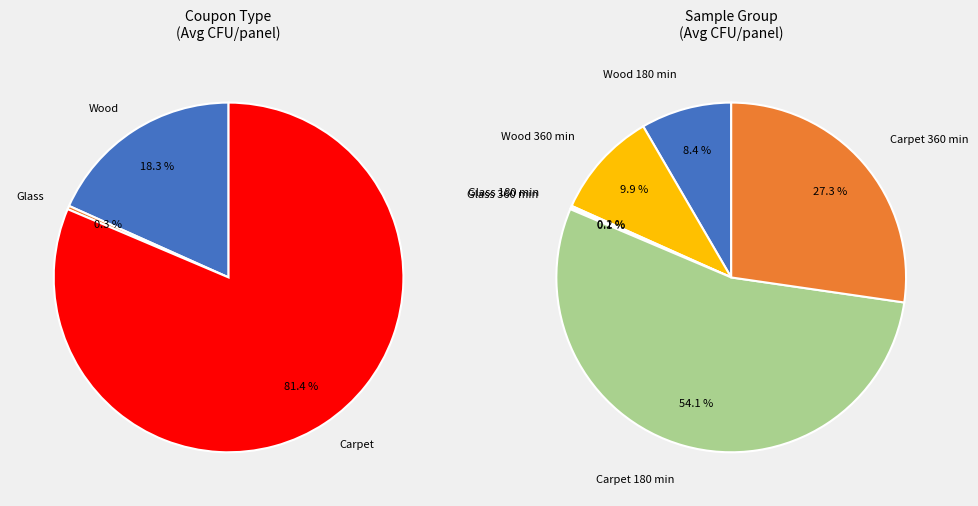

How much of the chart is everything except Wood 180 min?

91.6%